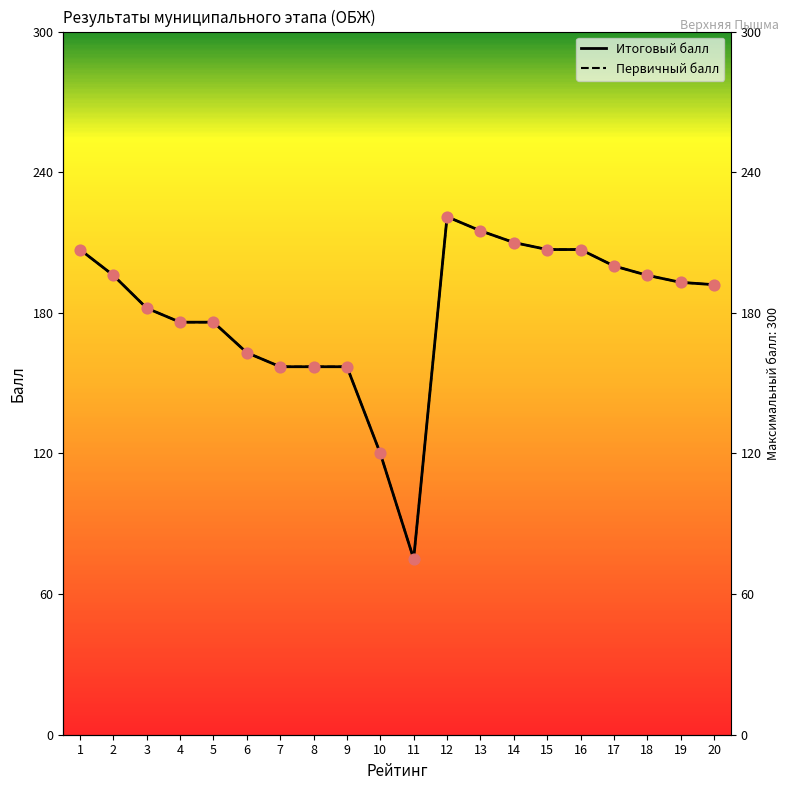

What is the total value across all series at 2?

392